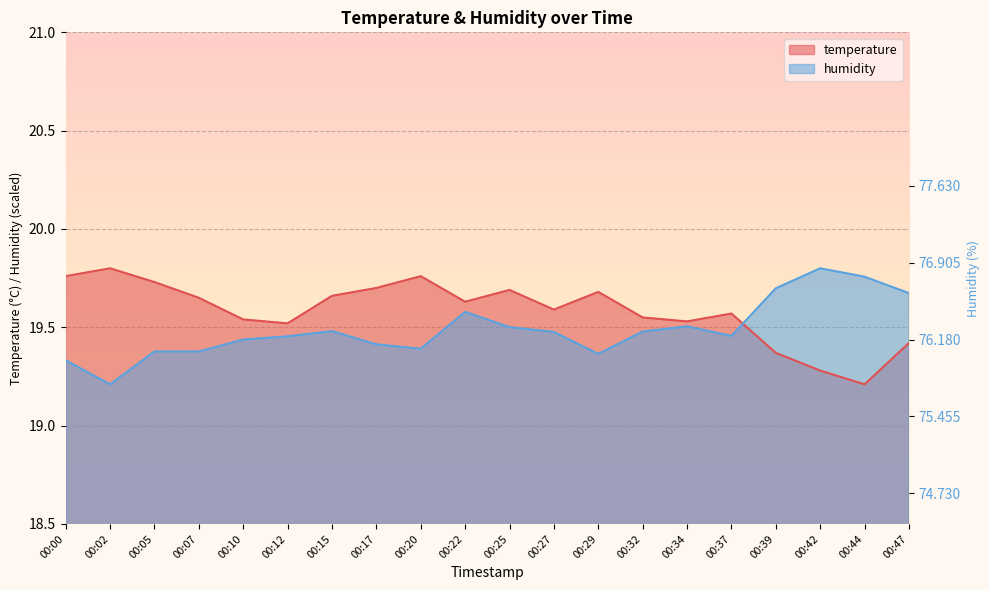

Is it true that humidity equals 29.1 at 00:15?

False